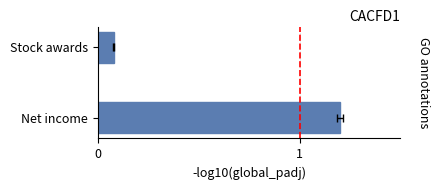

What is the value of the 1st bar from the left?

1.2